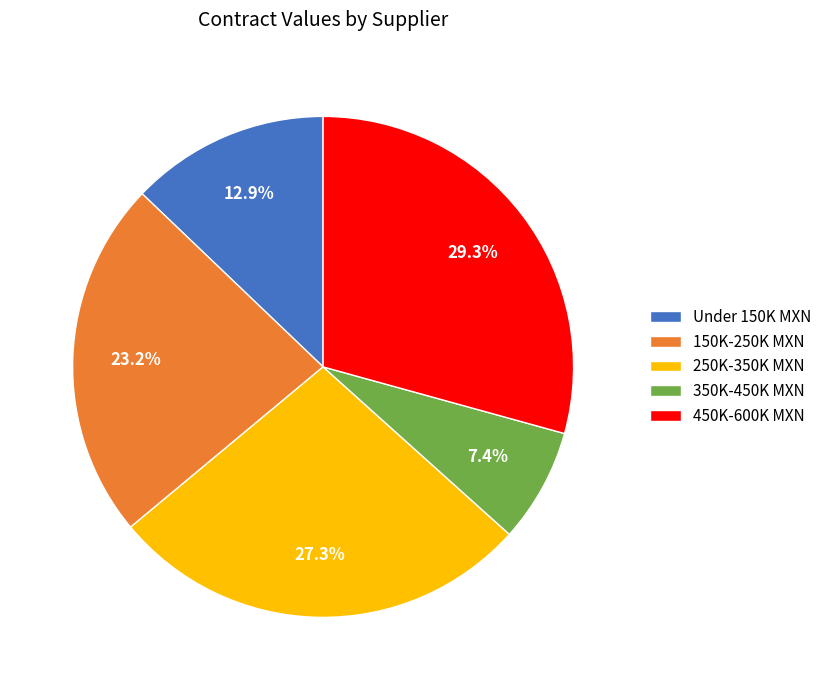

To the nearest percent, what is the average slice percentage?

20%